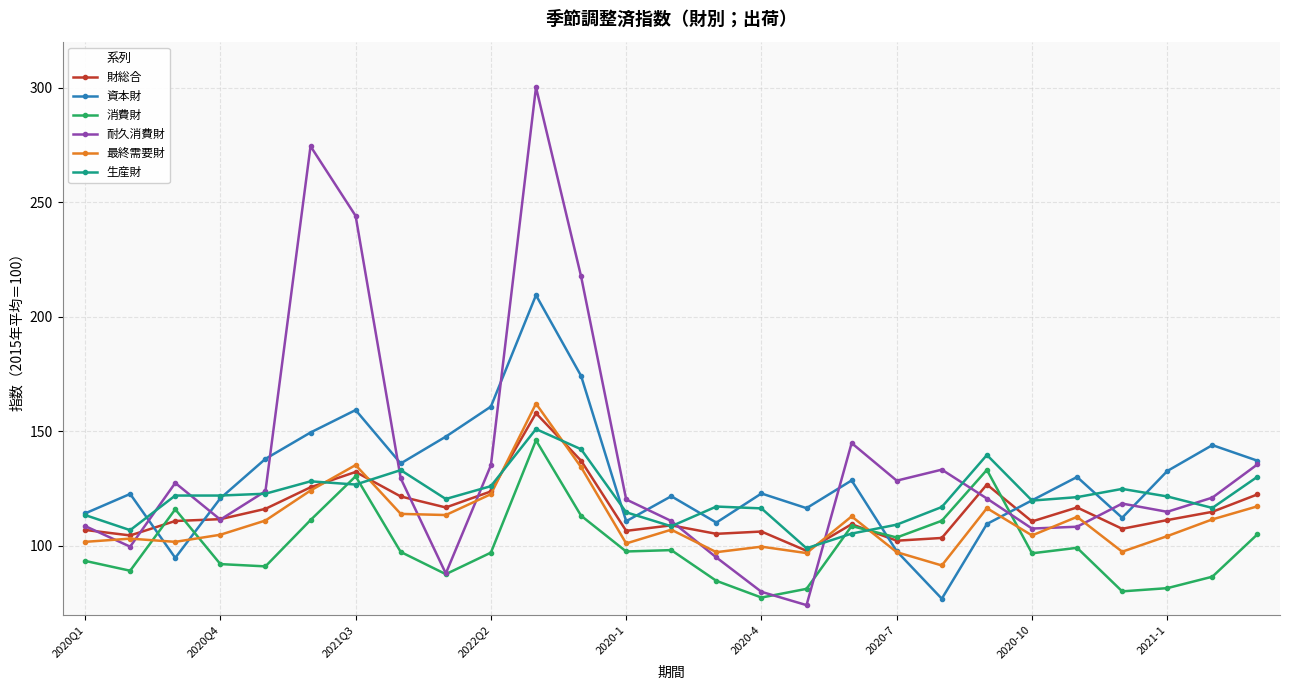

At how many categories does at least one series exceed 241?

3